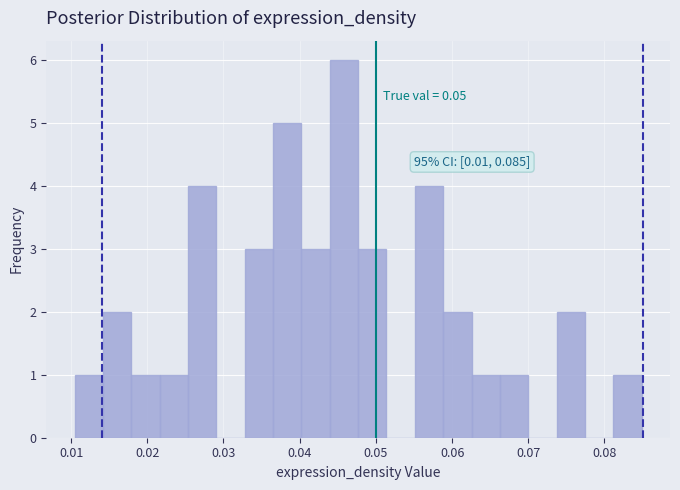

Read against the x-axis, roughly where is the centre of the tallest bar?

0.046